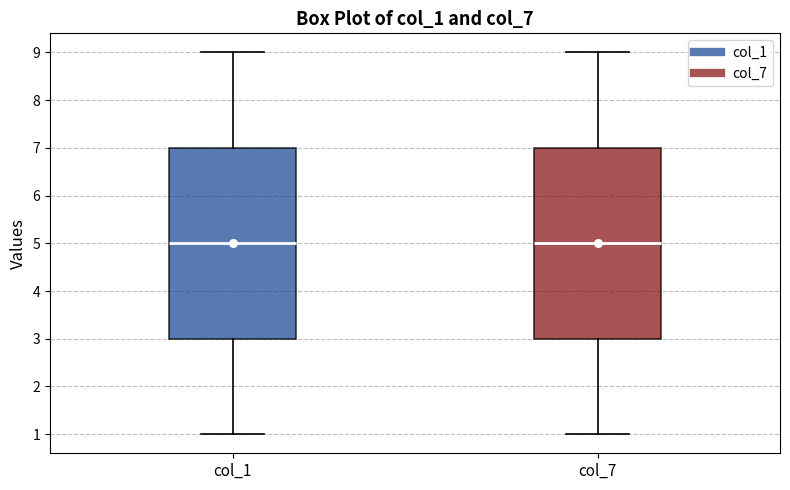

Where does the median line of the box for col_7 sit on the y-axis? The values are not printed on the chart, so give them approximately, as read against the axis.

5